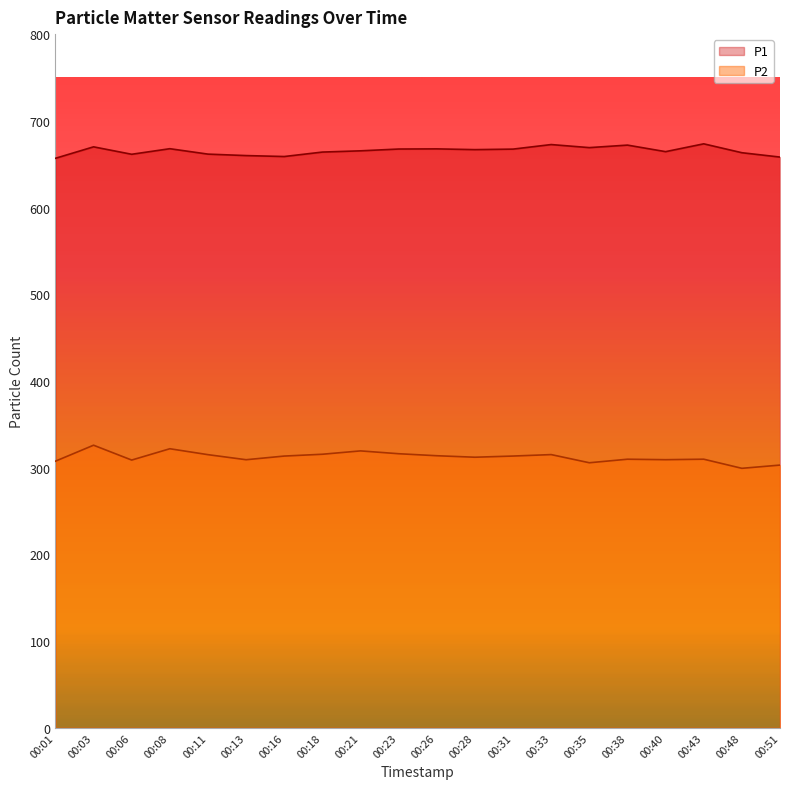

At which category does P2 reach its first local peak?

00:03